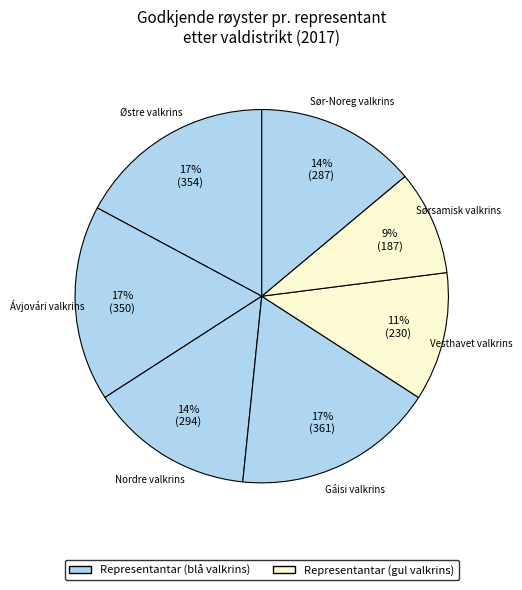

To the nearest percent, what is the combined percentage of Sør-Noreg valkrins and Gáisi valkrins?

31%